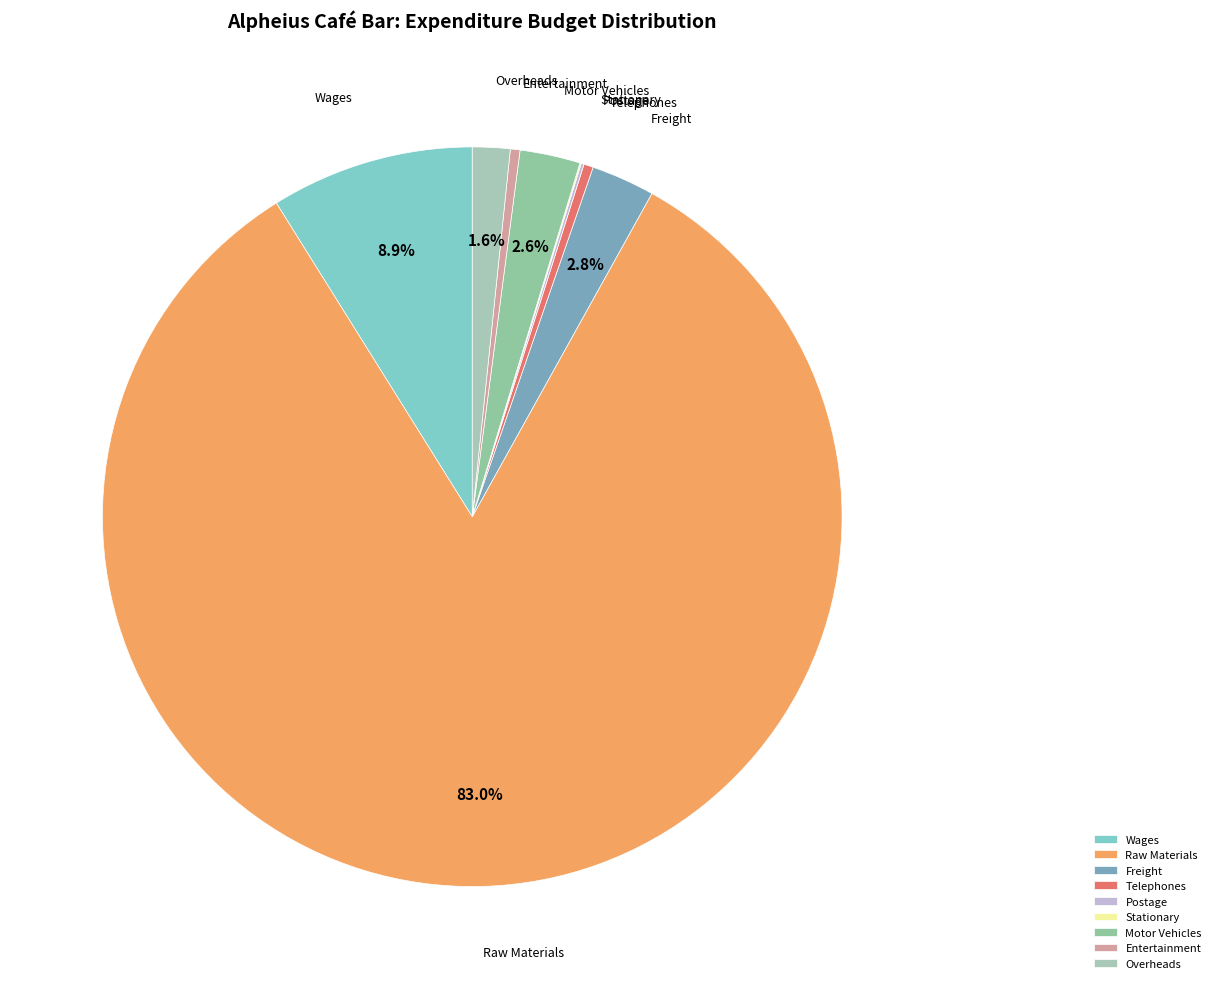

Which category has the biggest portion of the pie?

Raw Materials